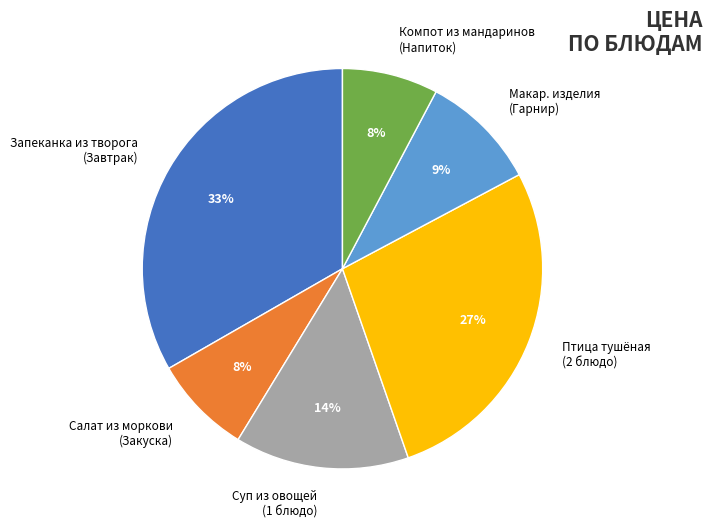

Which slice is the largest?

Запеканка из творога (Завтрак)